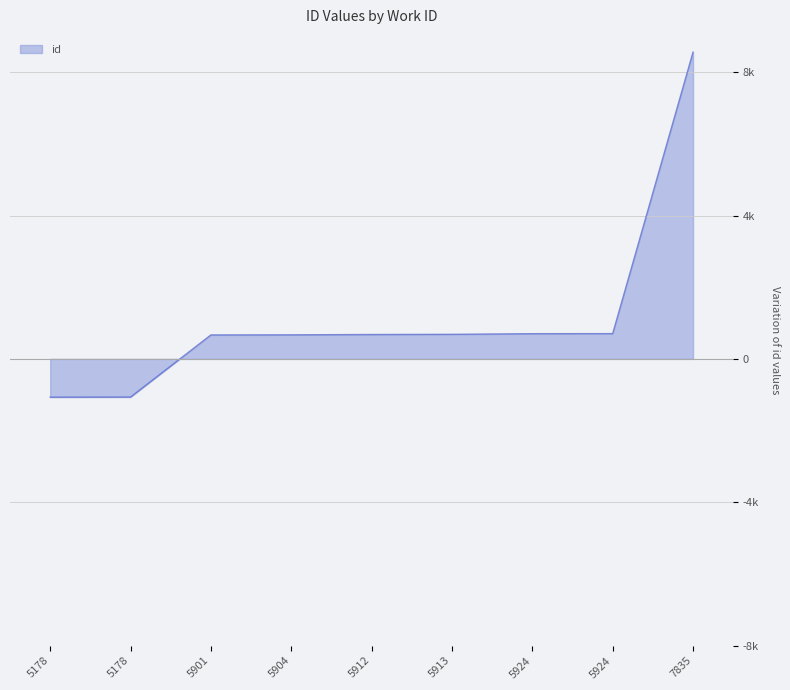

Does the chart have visible grid lines?

Yes